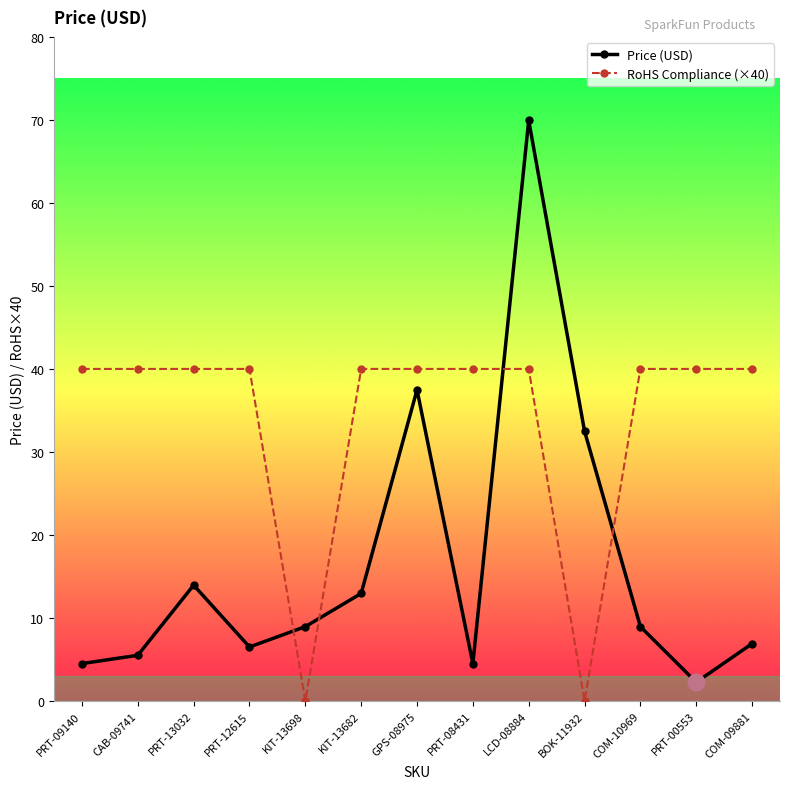

At which label is Price (USD) closest to 36?

GPS-08975